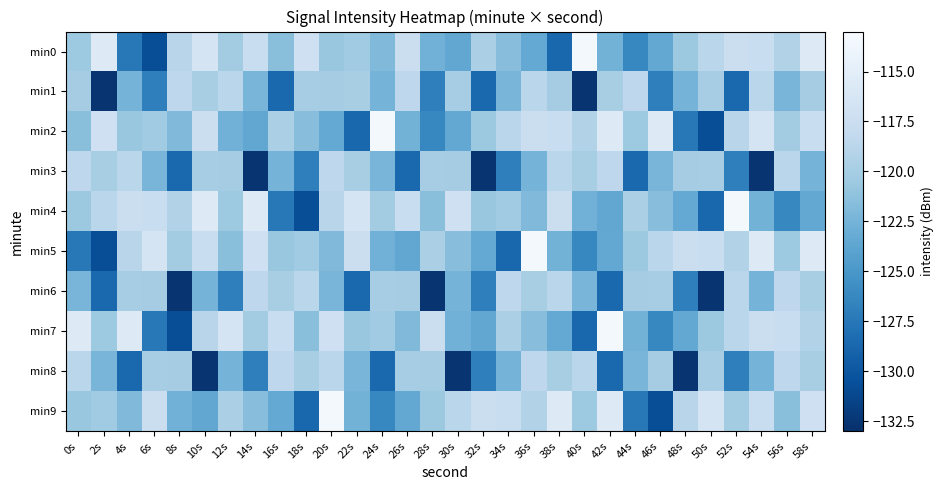

What is the difference between the highest and lowest values at 28s?

15.2